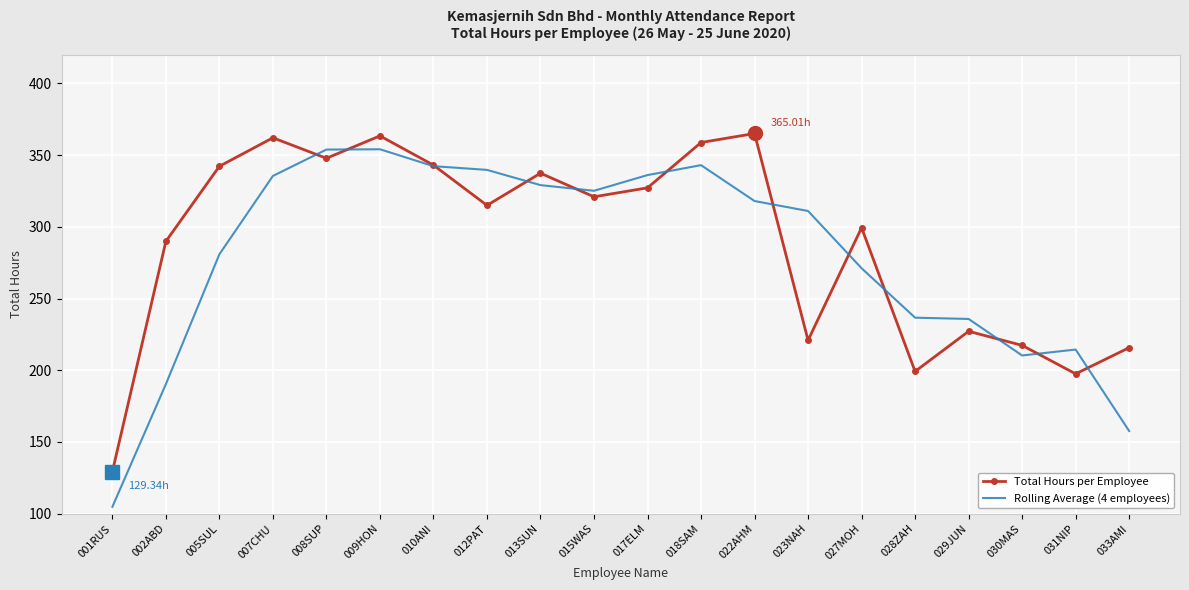

Rank the series at 033AMI from lowest to highest value.

Rolling Average (4 employees), Total Hours per Employee